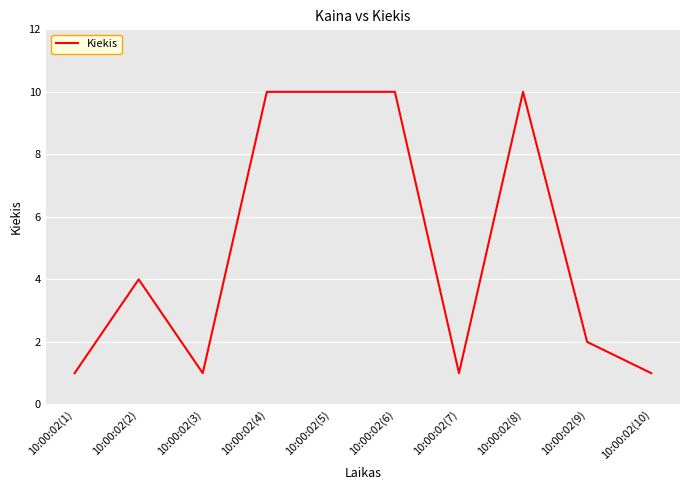

Which has a higher value, 10:00:02(4) or 10:00:02(9)?

10:00:02(4)